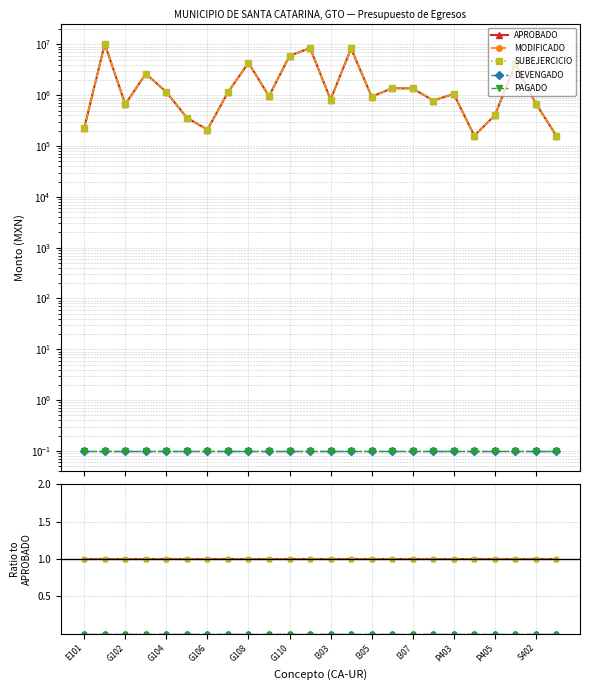

Which category has the lowest value across all series?

E101